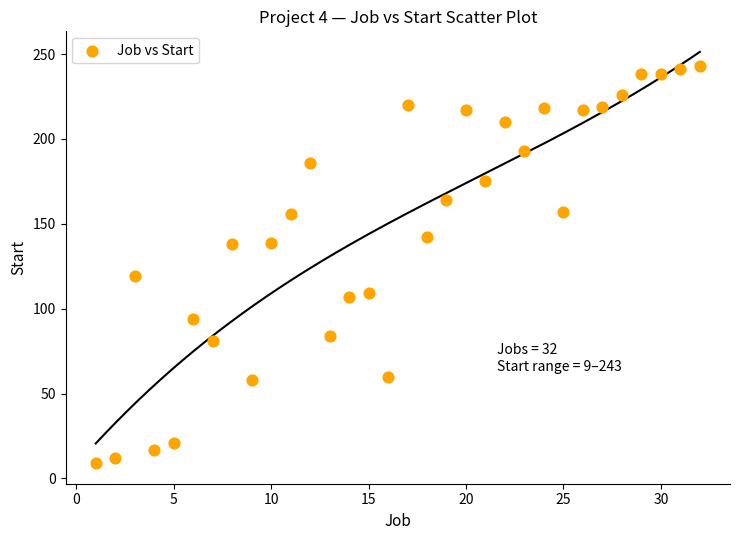

What Y value in the scatter plot is closest to 126?

119